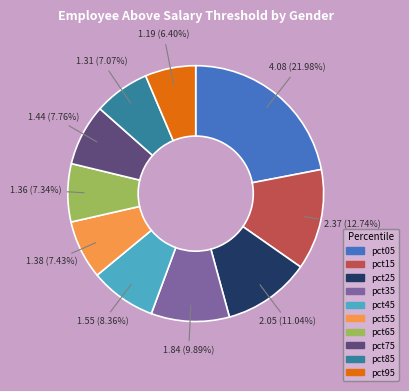

Does pct15 account for over 50% of the chart?

No